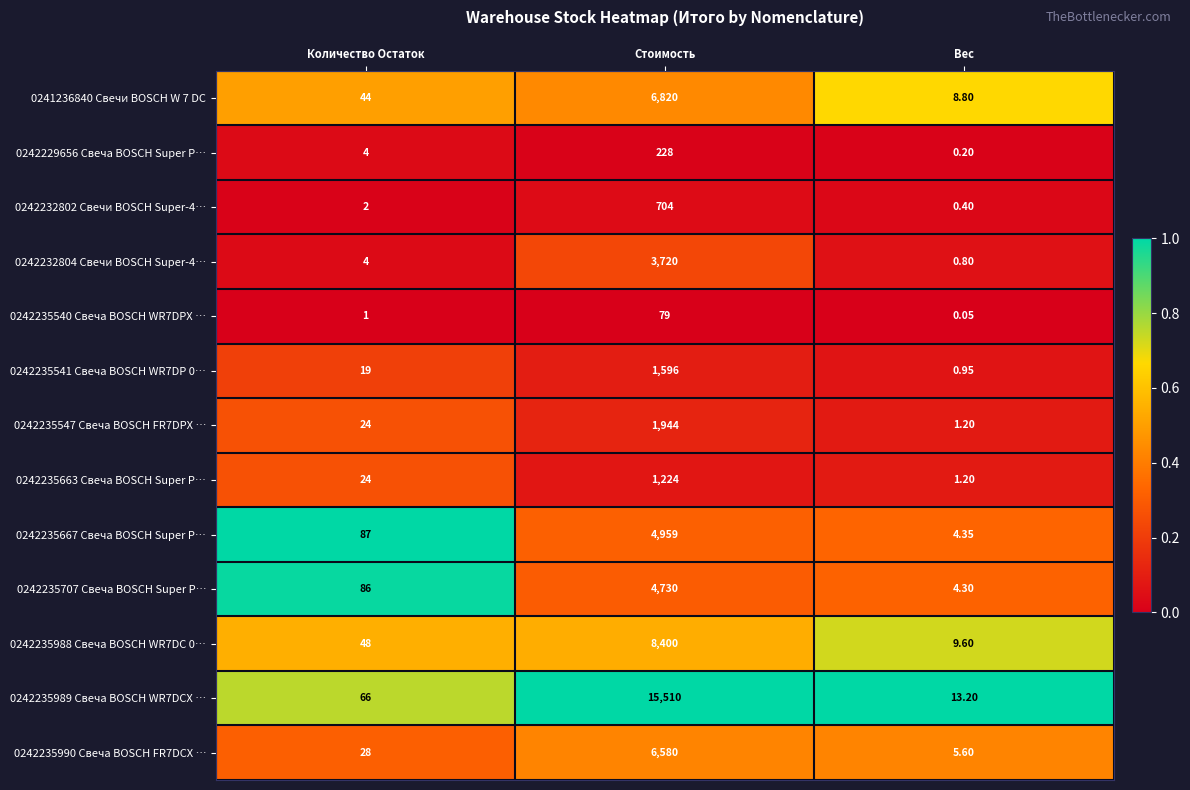

What is the spread (max minus min) of values at Количество Остаток?

86.0